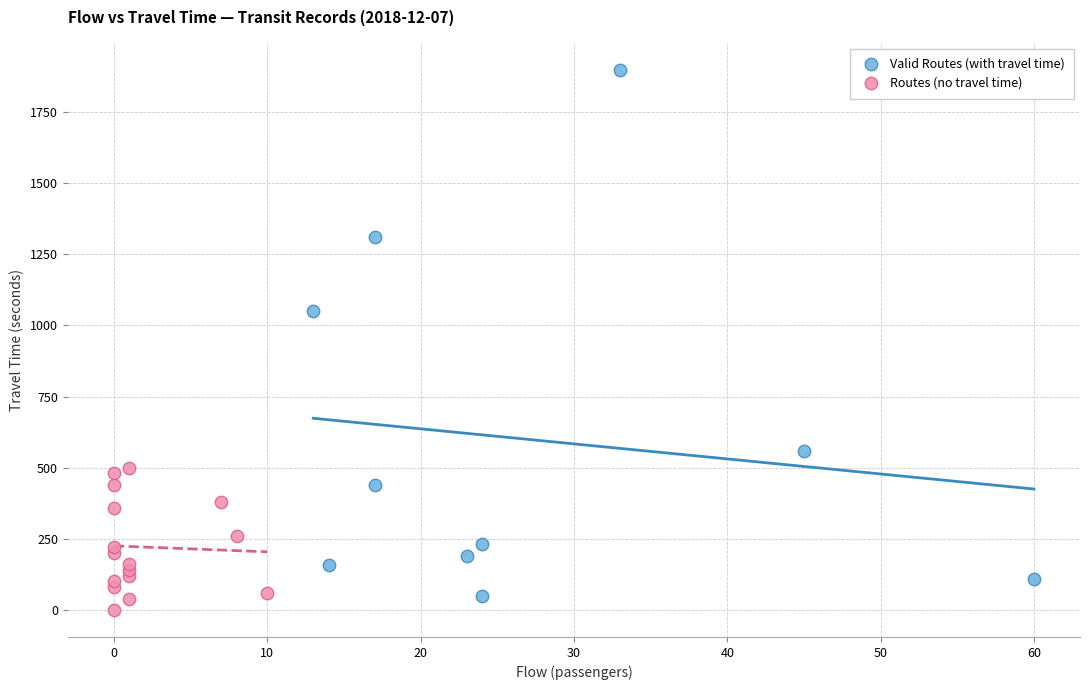

Which series has the largest Y range (max minus min)?

Valid Routes (with travel time)